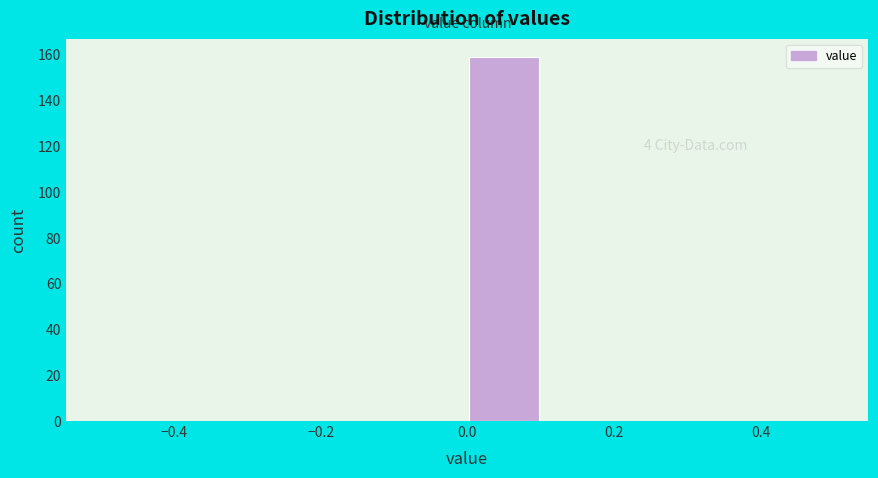

Which range on the x-axis has the tallest bar?

0.0 to 0.1